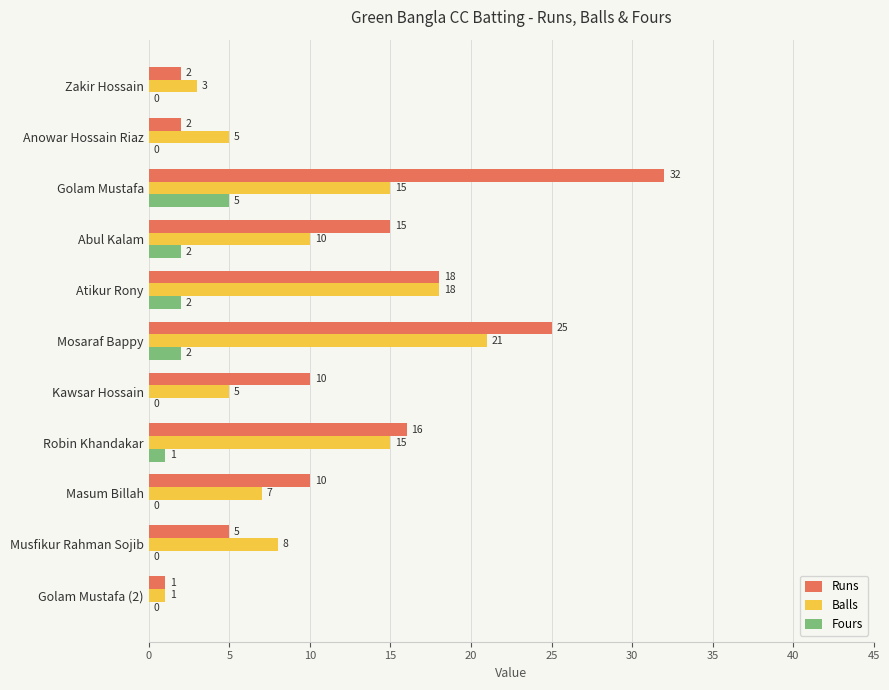

What value does the Runs series have at Golam Mustafa, to the nearest 10?

30